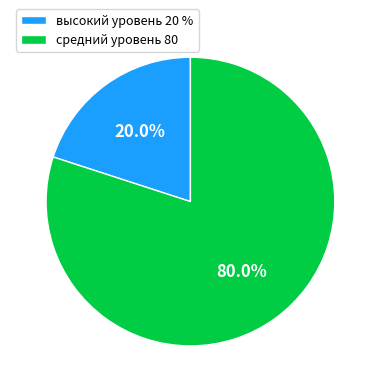

Rank the categories by value from lowest to highest.

высокий уровень 20 %, средний уровень 80